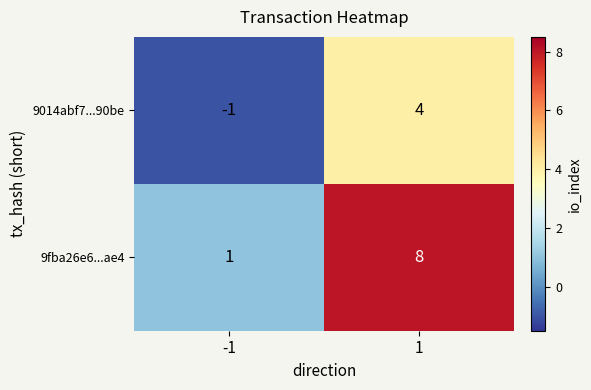

List the labels in order of 9014abf7...90be value, smallest first.

-1, 1